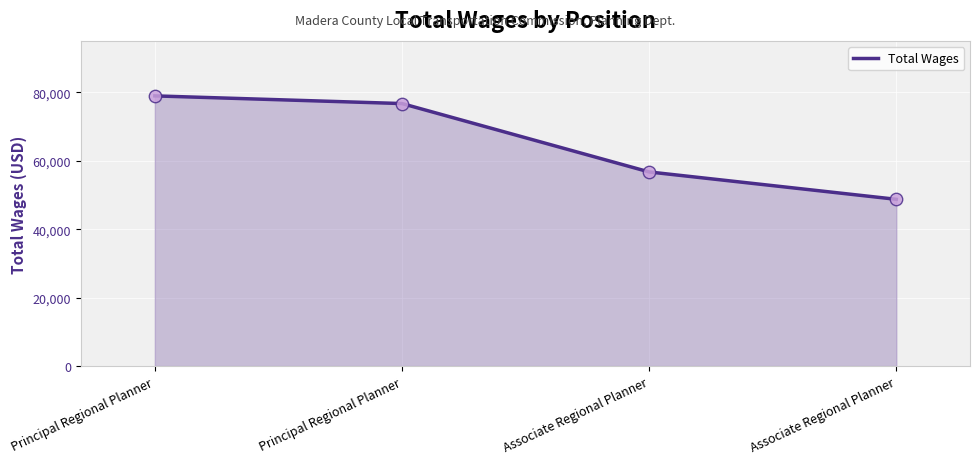

Is this an area chart (filled region under the line)?

Yes